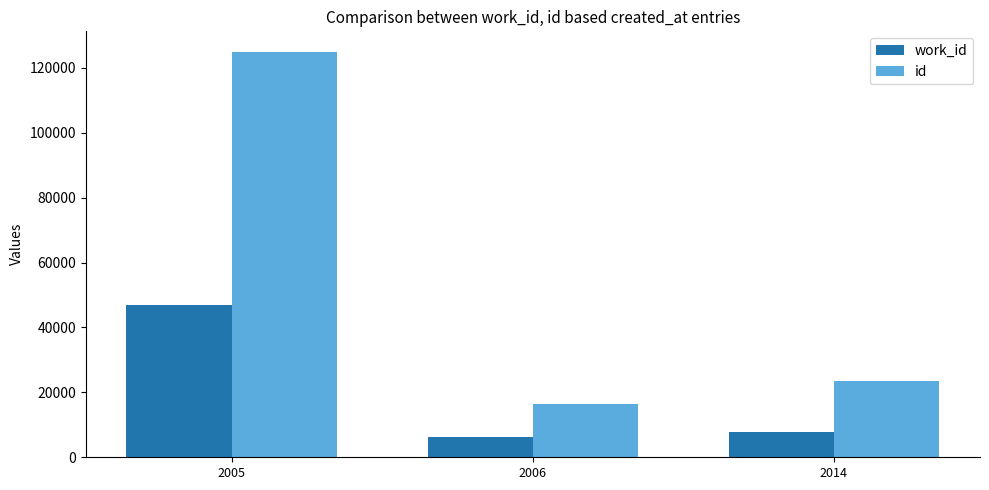

Which series has the largest range (max minus min)?

id